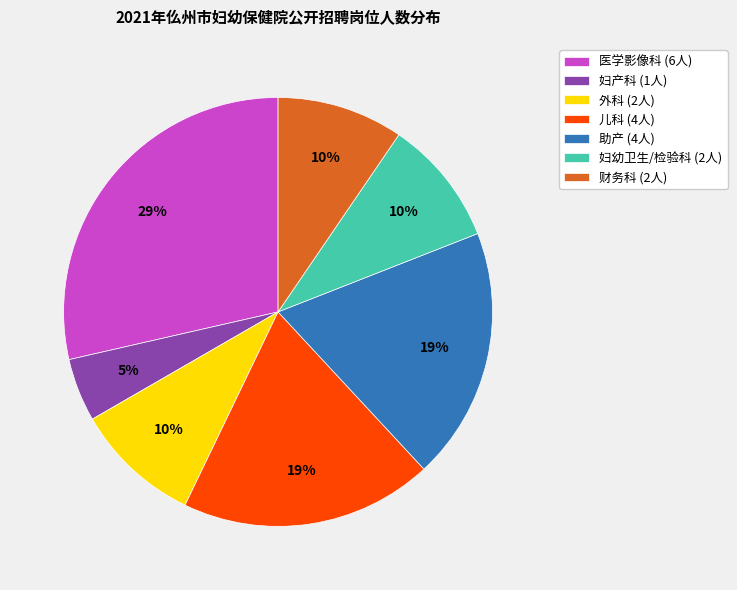

Is there any slice that represents more than half of the pie?

No